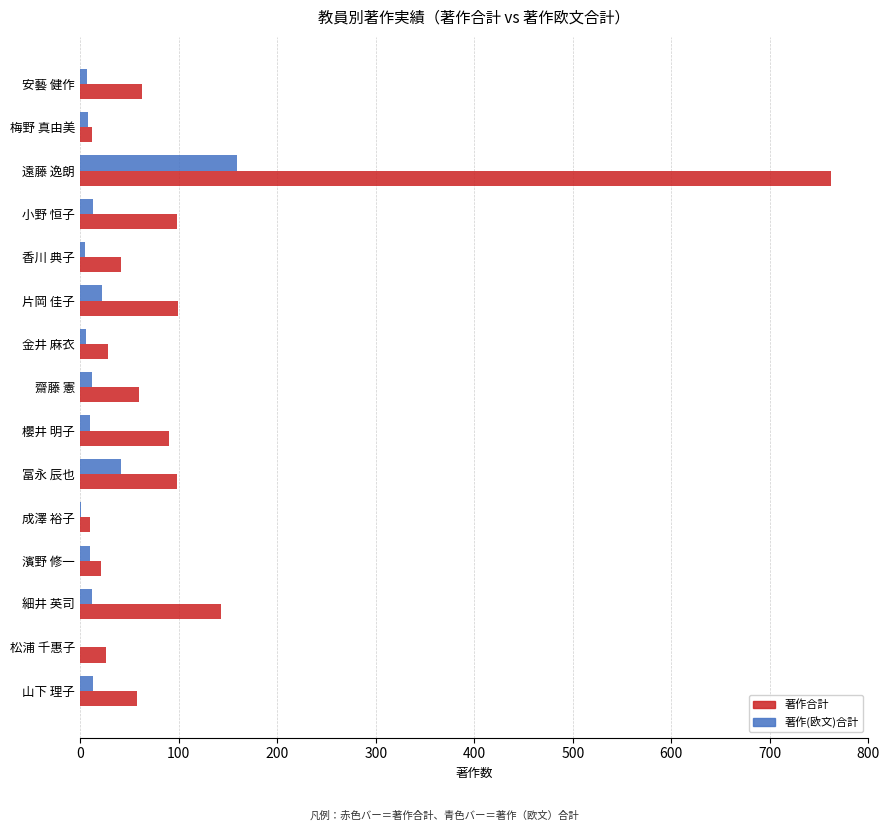

What is the sum of all 著作合計 values?

1610